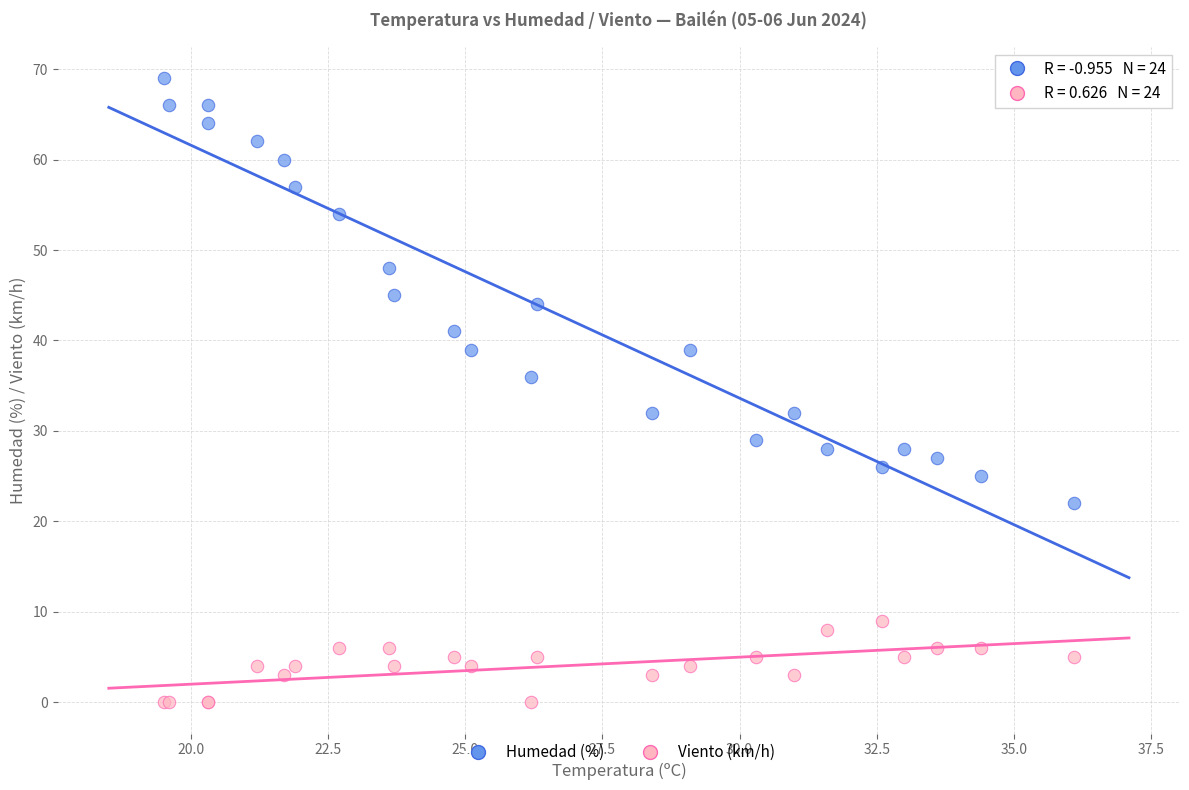

Which series reaches the maximum Y coordinate?

Humedad (%)